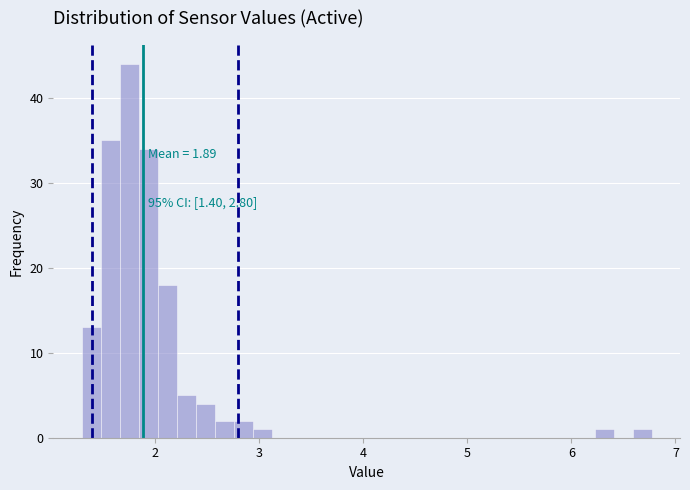

Around what value on the x-axis is the tallest bar? Give the approximate position of its centre, as read against the axis.

1.8